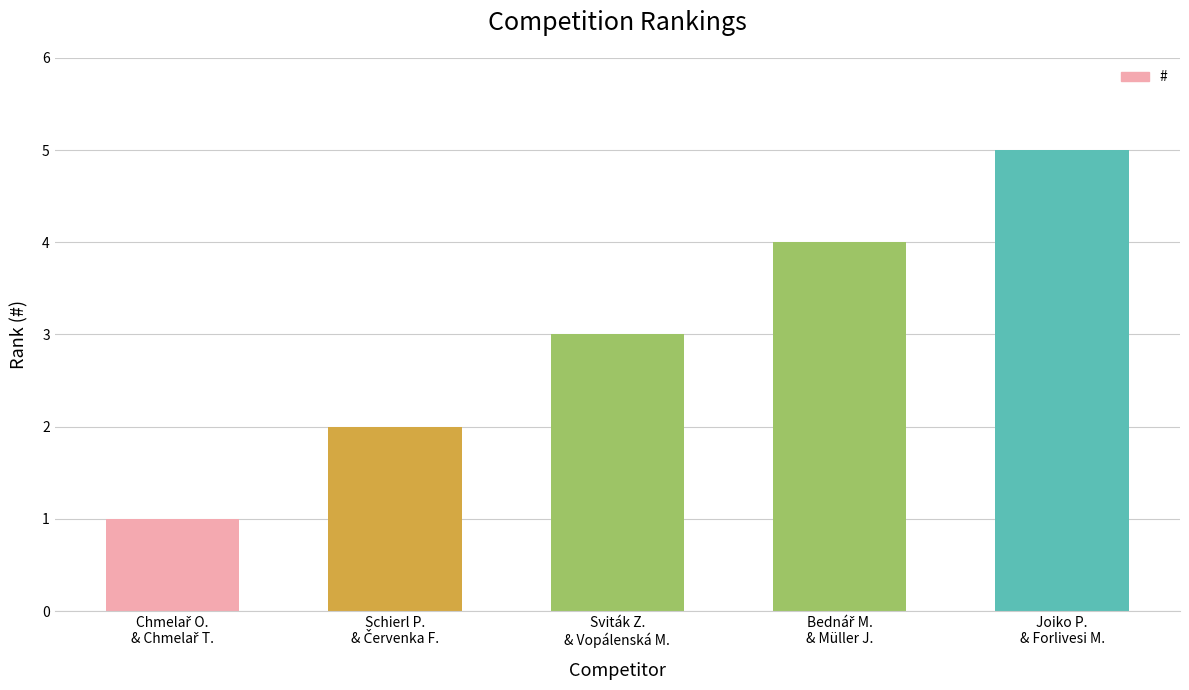

Reading right to left, transcribe all the data shown in this chart.

5	4	3	2	1